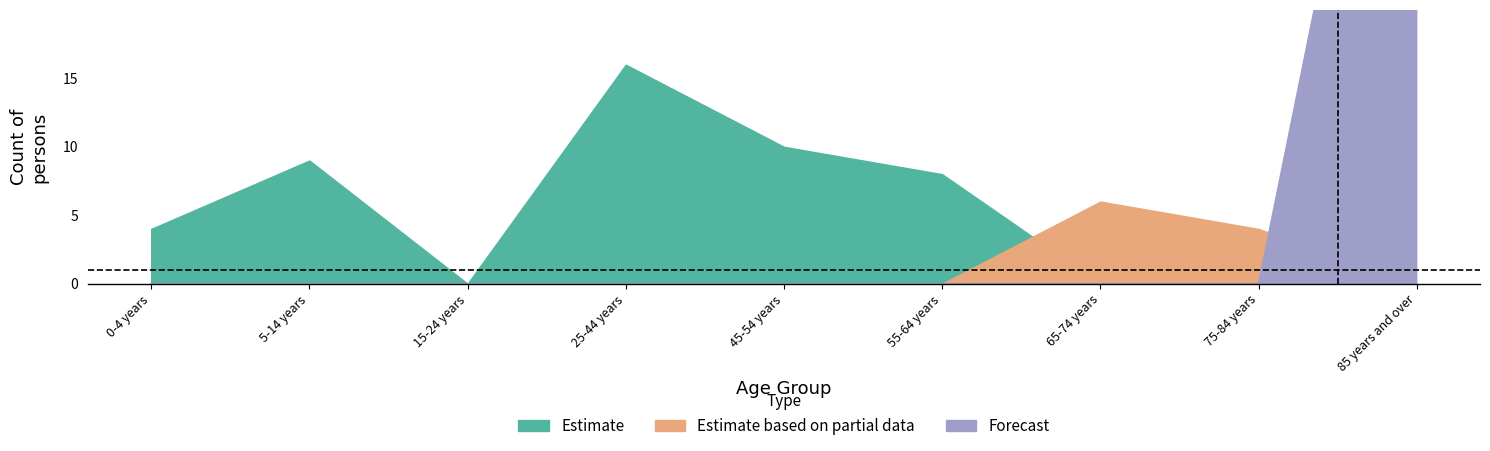

Is the value of Forecast at 25-44 years greater than the value of Estimate based on partial data at 15-24 years?

No